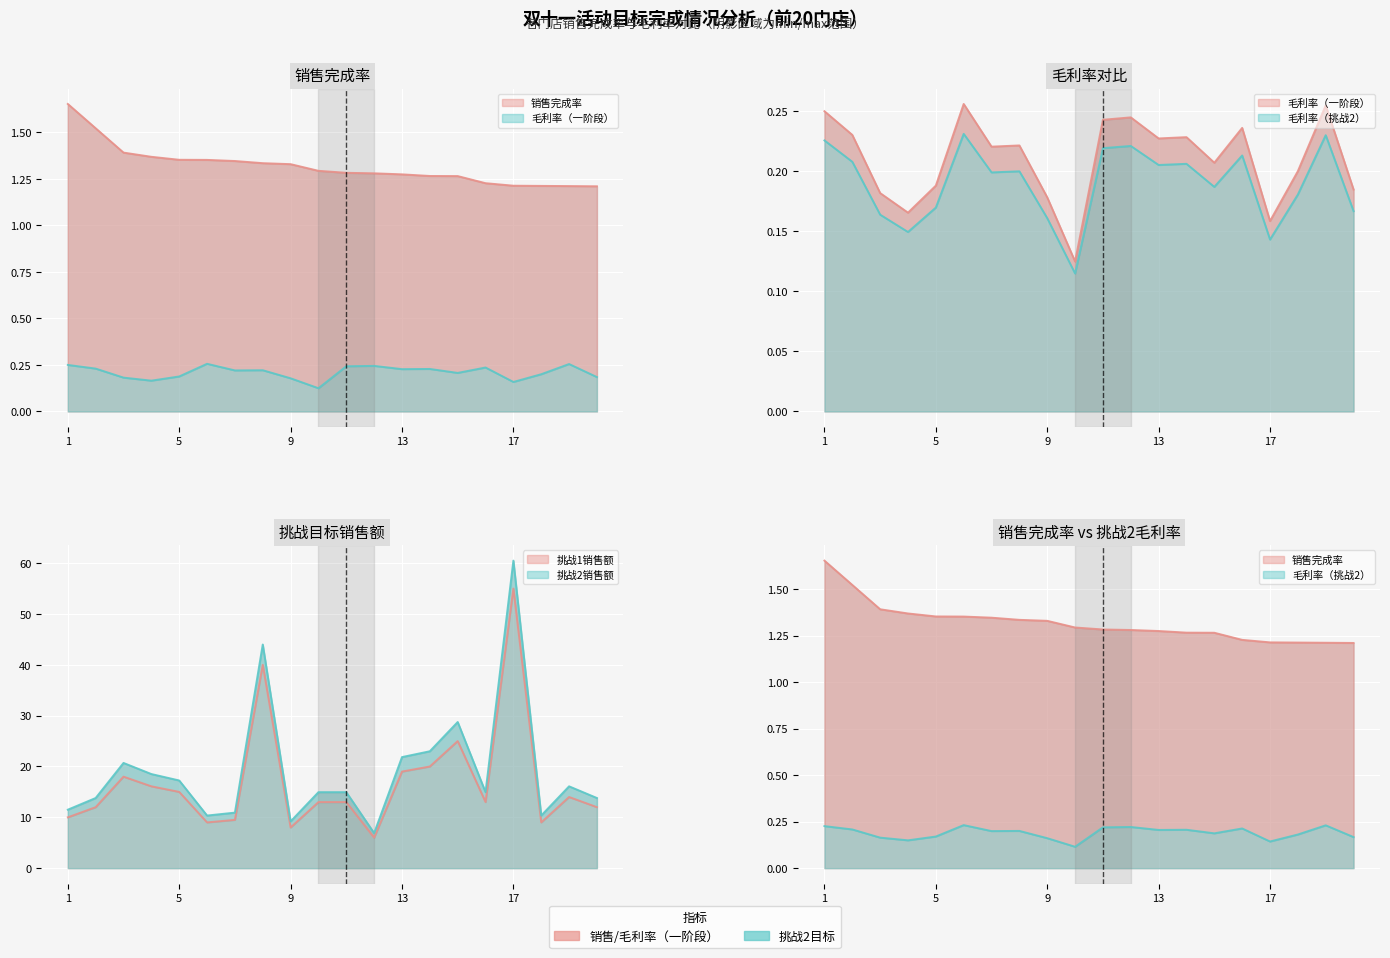

In 毛利率_挑战2, how many points are lower than both neighbors (excluding endpoints)?

6